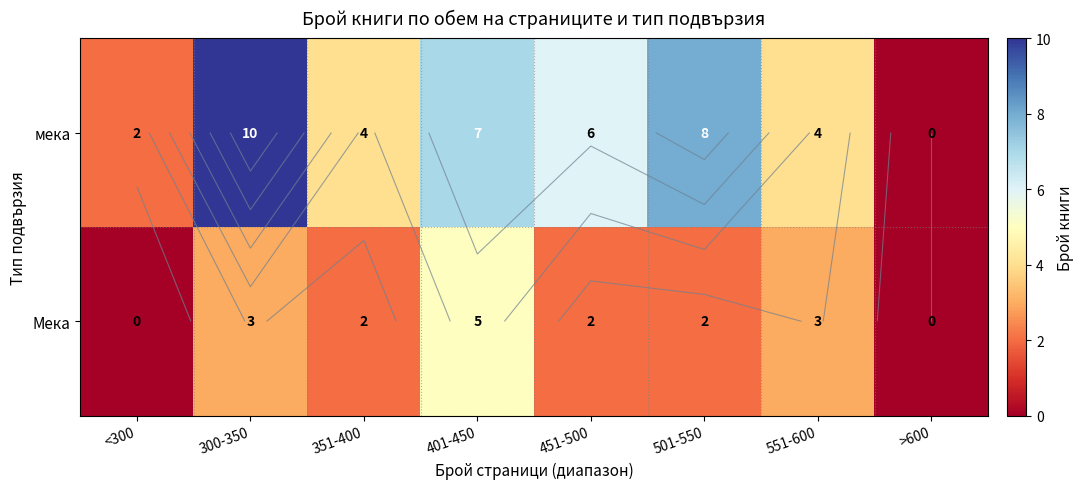

Which series has the largest total across all categories?

мека